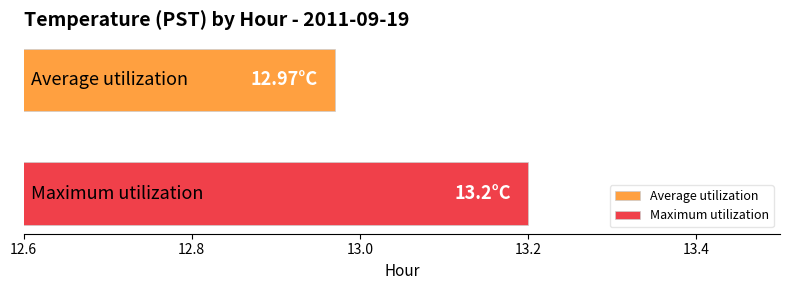

Which series has the largest range (max minus min)?

Average utilization